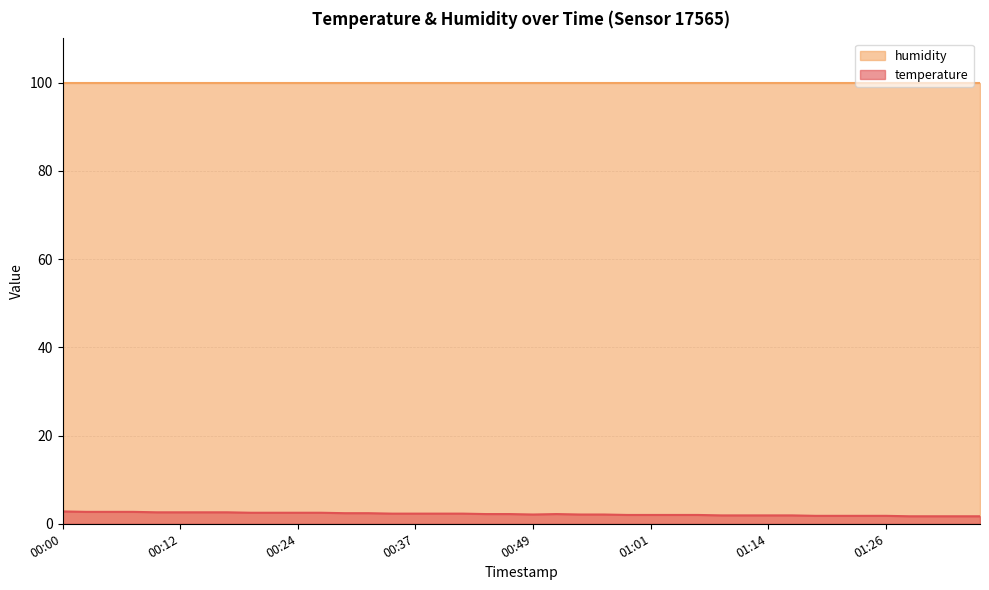

What is the maximum value for humidity?

99.9